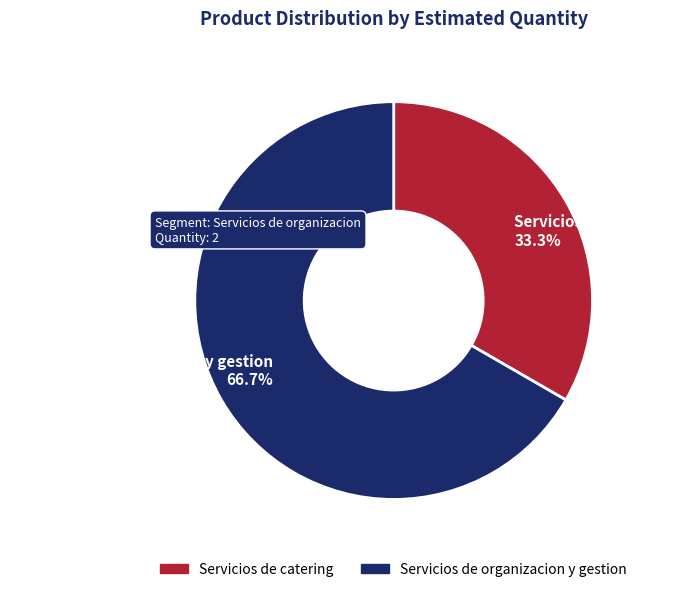

To the nearest percent, what is the difference between the largest and smallest slice percentages?

33%